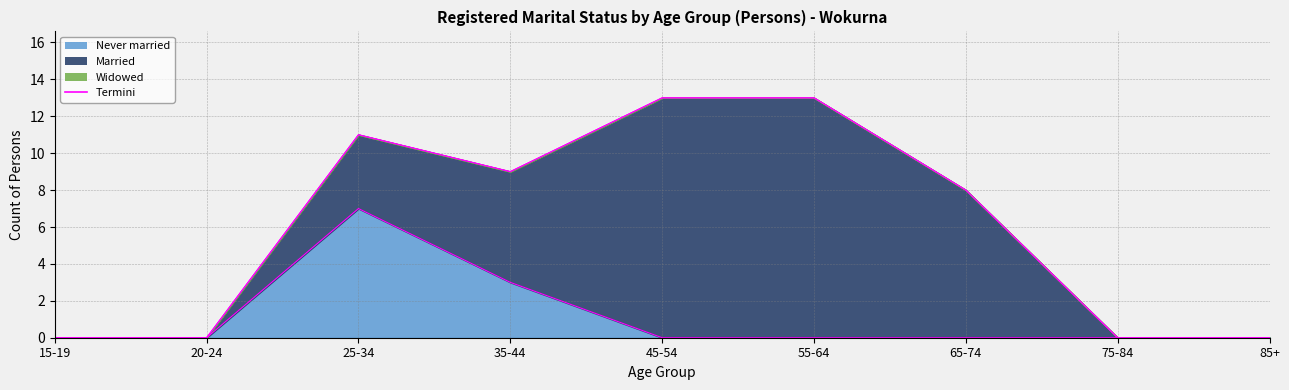

What is the highest value of the Married series?

13